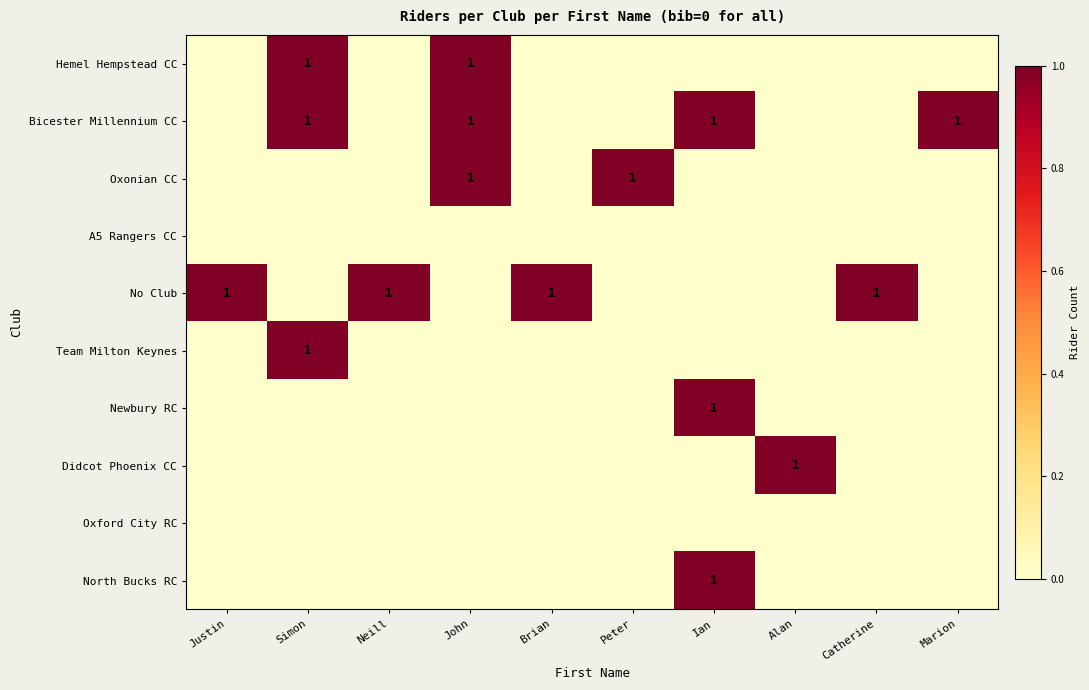

What is the spread (max minus min) of values at Simon?

1